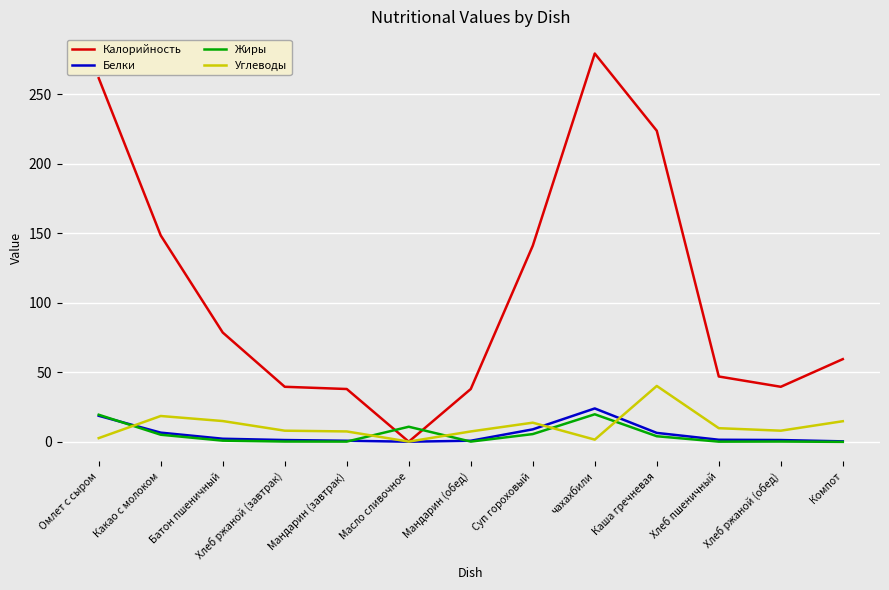

Where does the Углеводы series first go above 8?

Какао с молоком